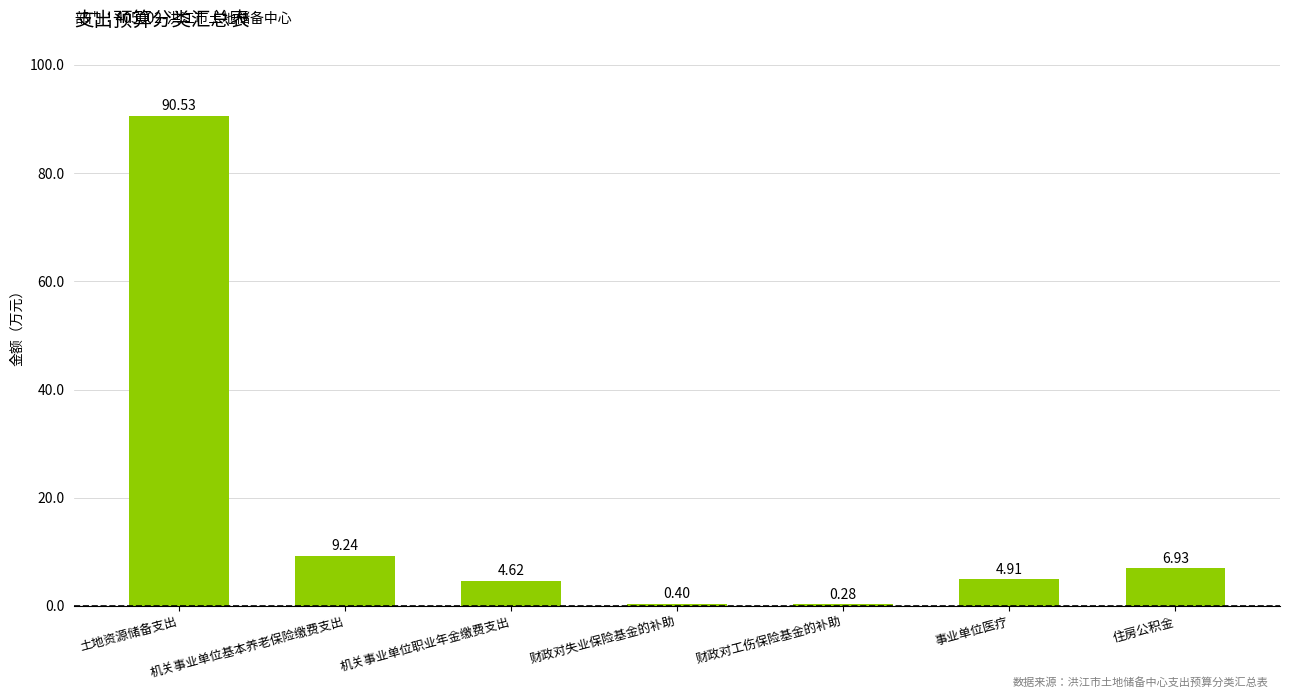

Are the bars grouped side by side (vs. stacked)?

No